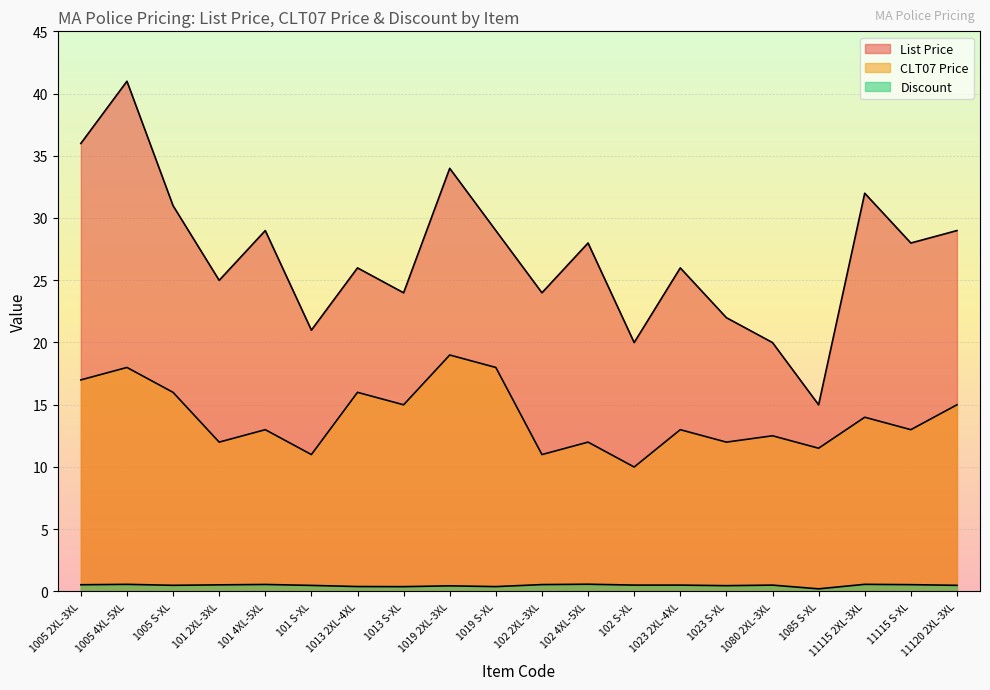

At which category is the sum across all series the highest?

1005 4XL-5XL